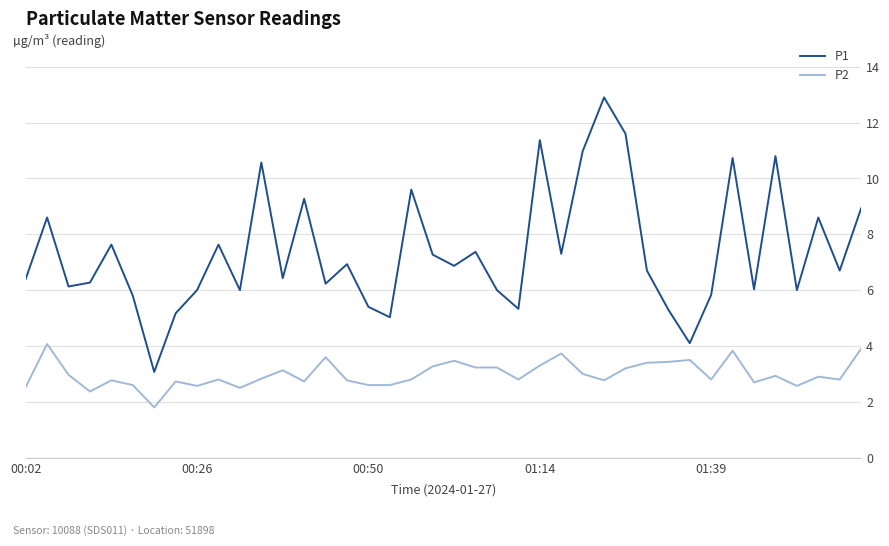

Rank the series by their average value, from highest to lowest.

P1, P2